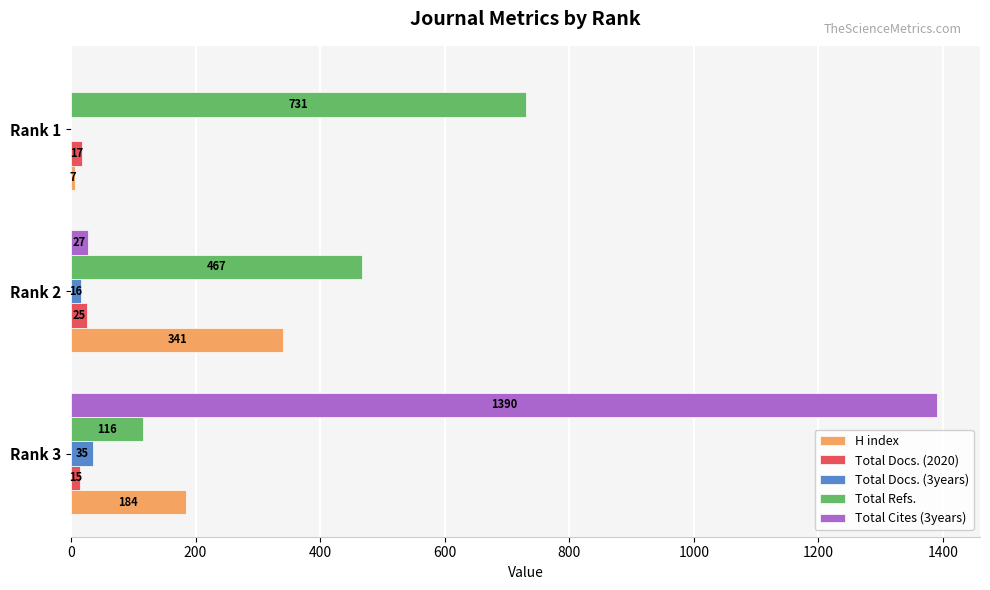

Between Rank 3 and Rank 2, which series saw the biggest shift?

Total Cites (3years)